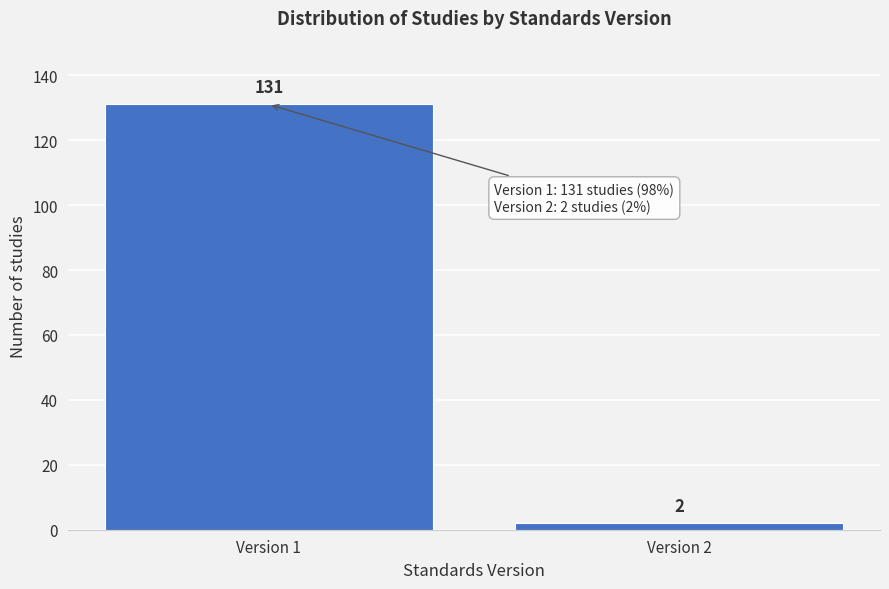

Reading right to left, transcribe all the data shown in this chart.

2	131